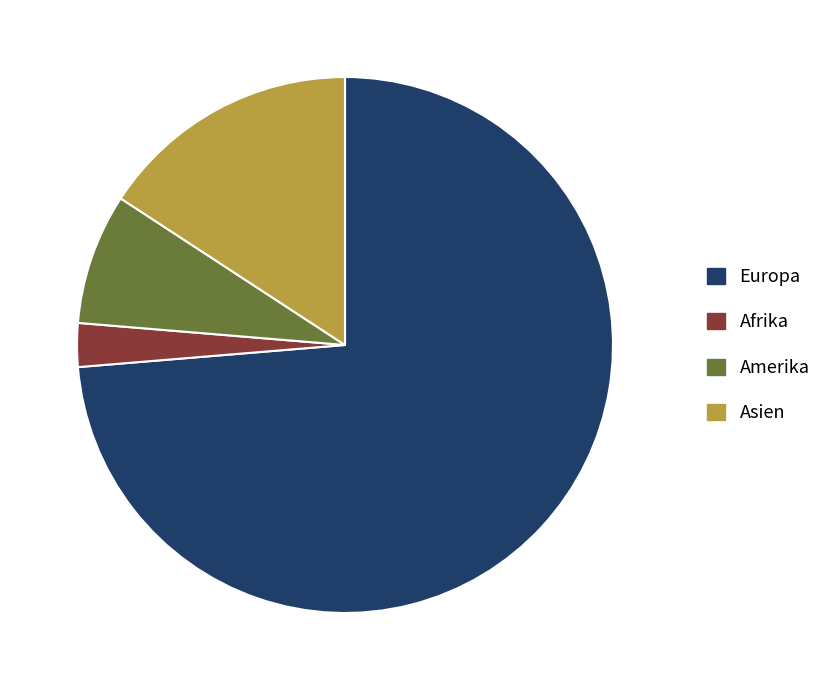

What is the smallest slice in the pie chart?

Afrika